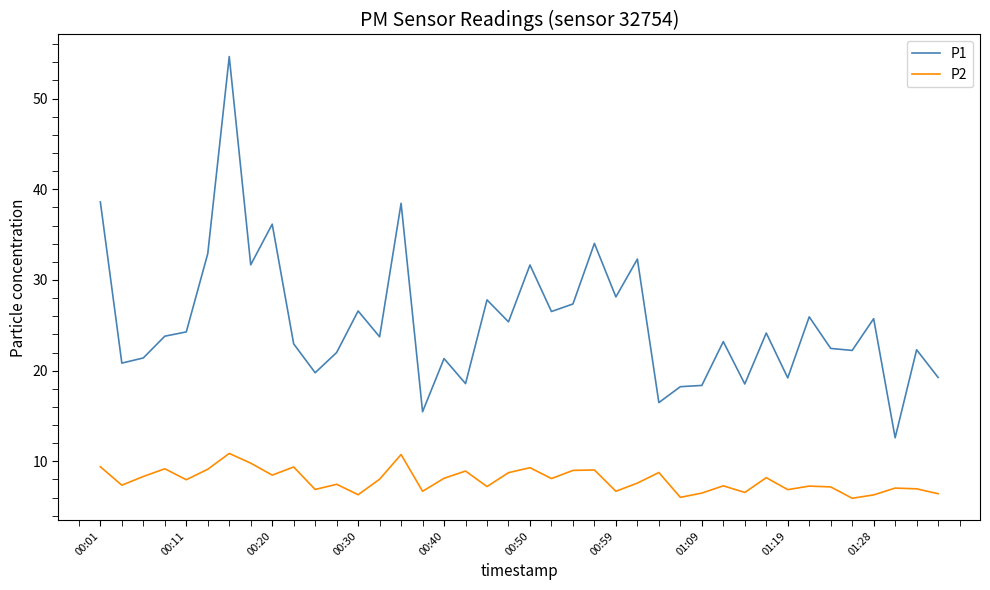

True or false: P2 and P1 intersect in this chart.

False